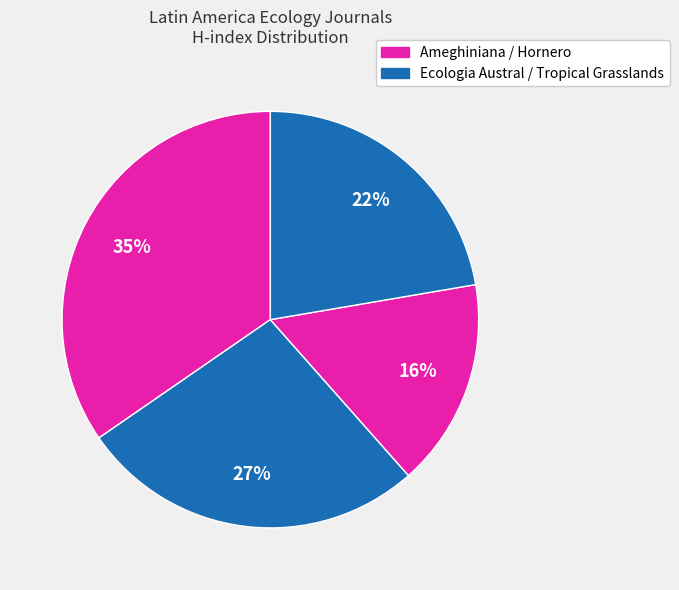

Which category has the smallest portion of the pie?

Hornero